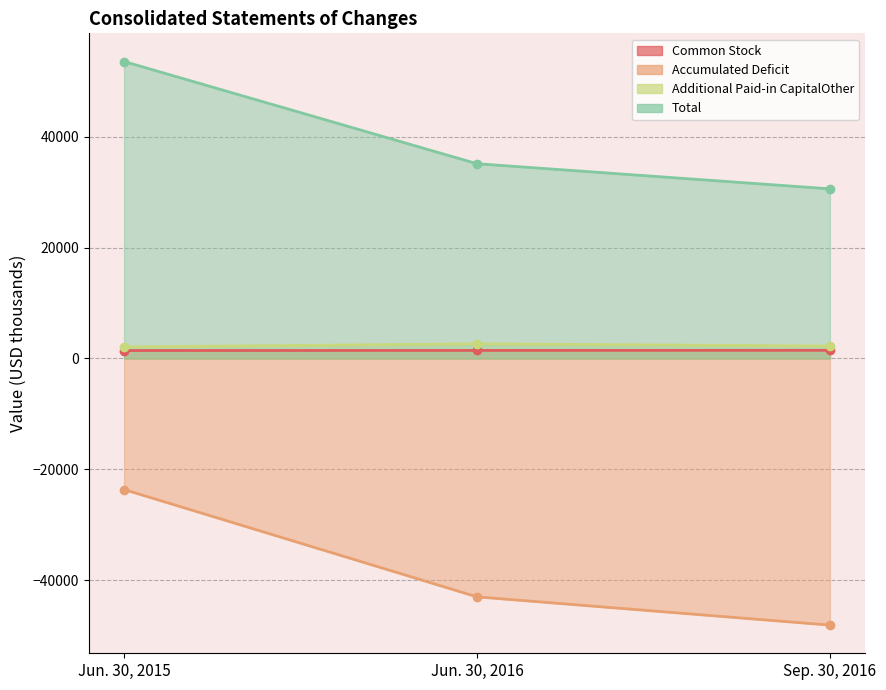

At how many categories does at least one series exceed 19493?

3